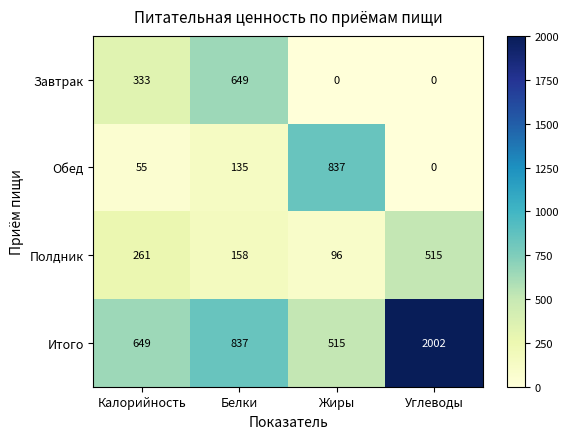

At how many categories does at least one series exceed 659?

3